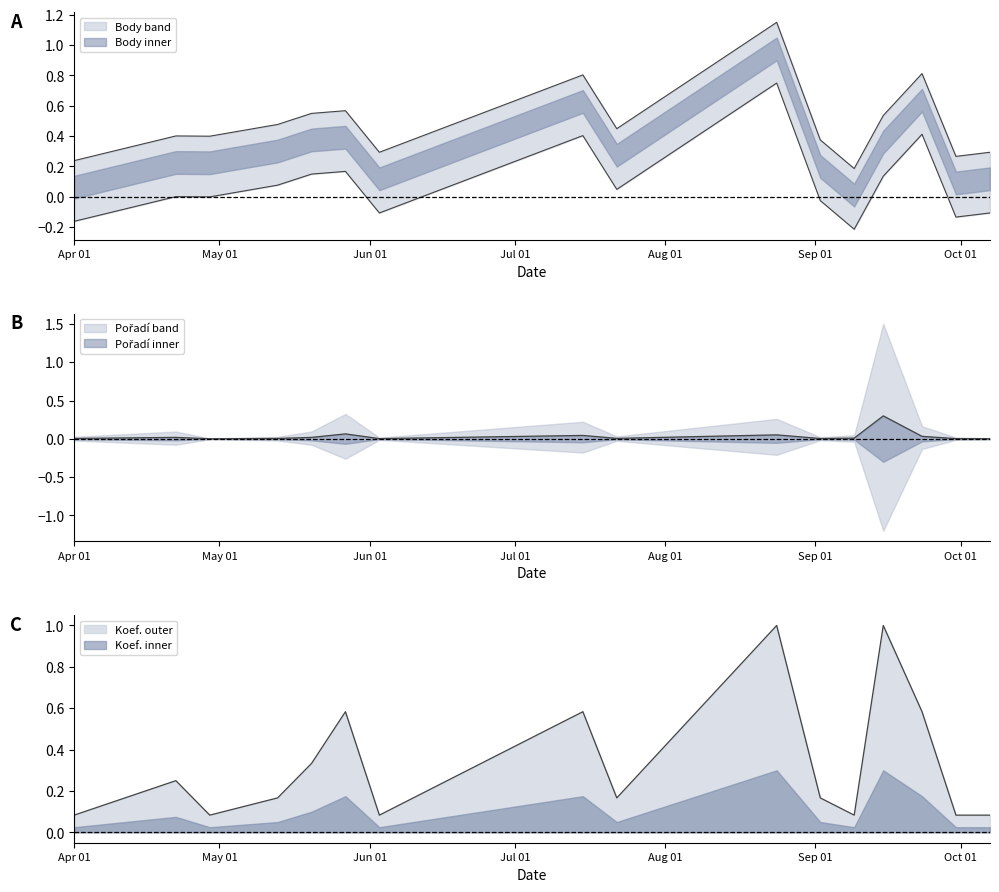

Which series has the largest total across all categories?

Koef.